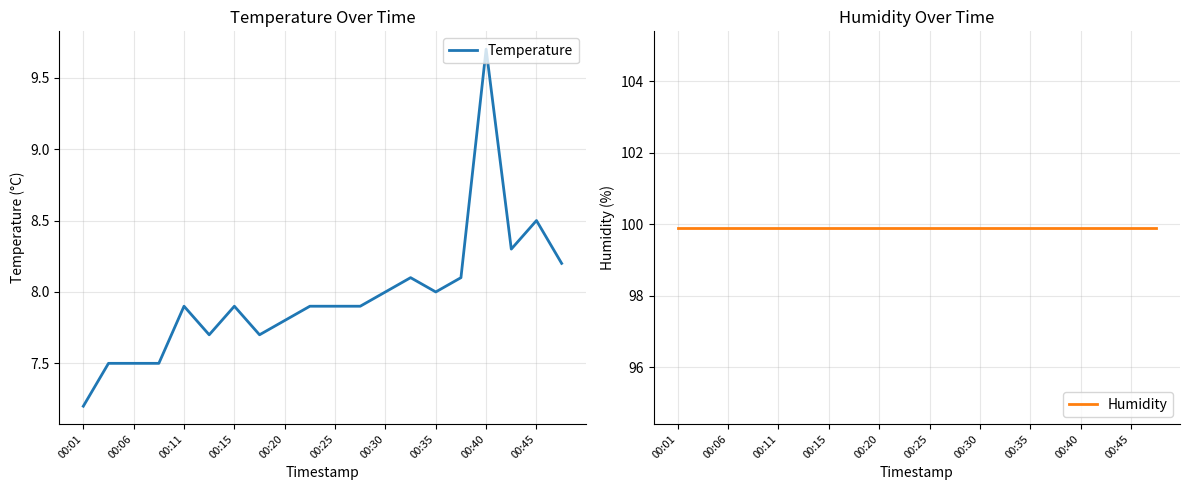

The value of Temperature at 00:25 is 7.9. True or false?

True